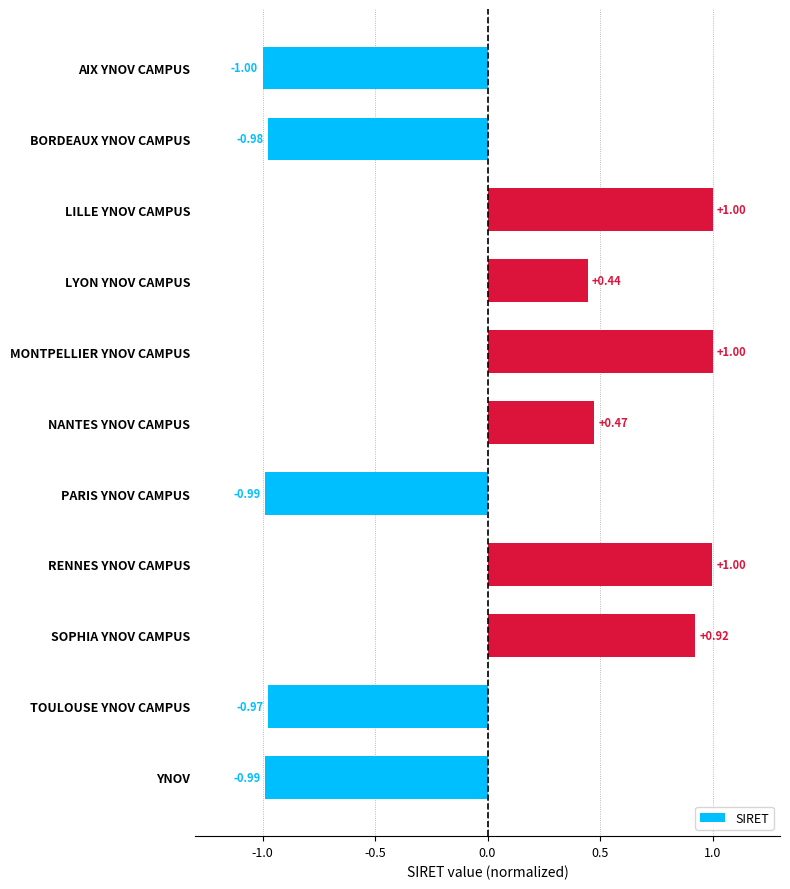

What is the difference between the maximum and minimum values?

2.0